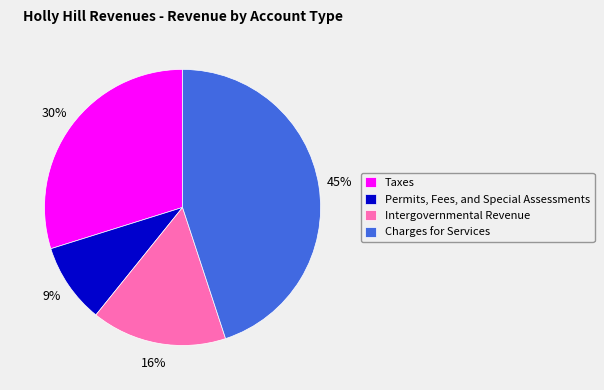

Do Permits, Fees, and Special Assessments and Intergovernmental Revenue together represent more than half of the pie?

No